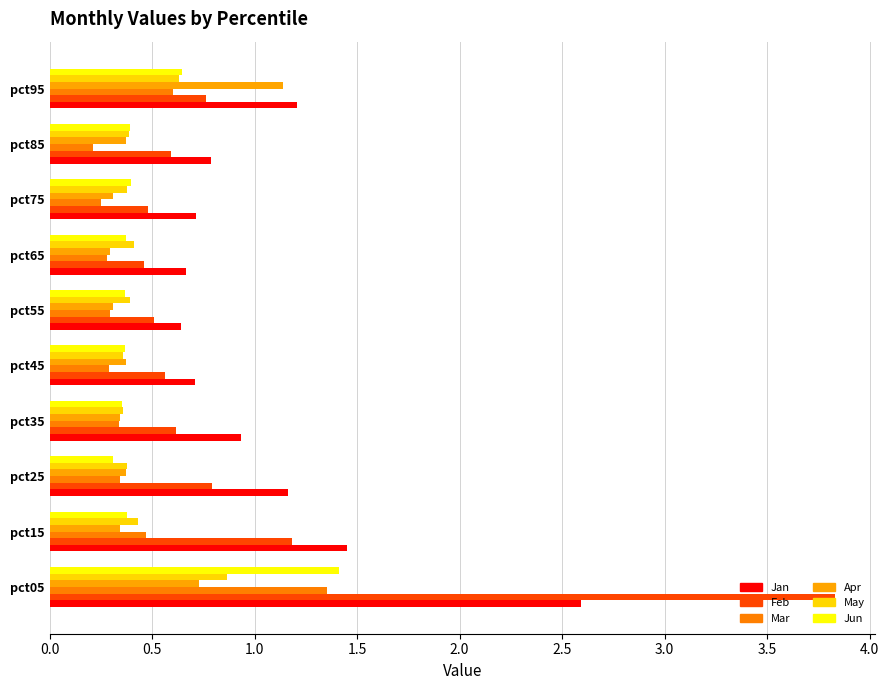

Count the number of data series in this chart.

6